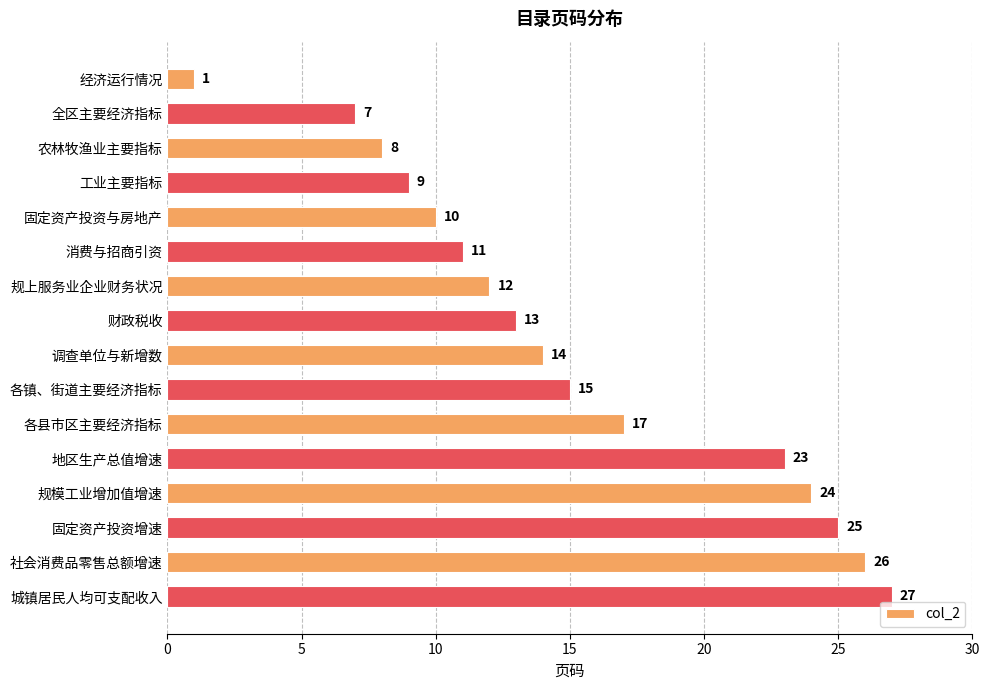

Count the number of categories in the chart.

16